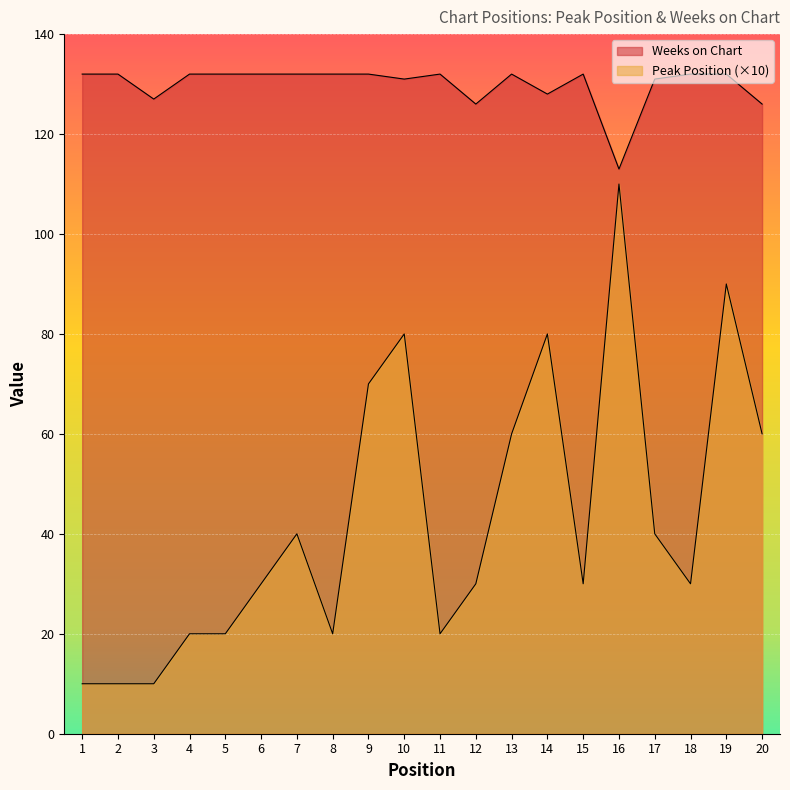

How many data points in Peak Position are less than 30?

7